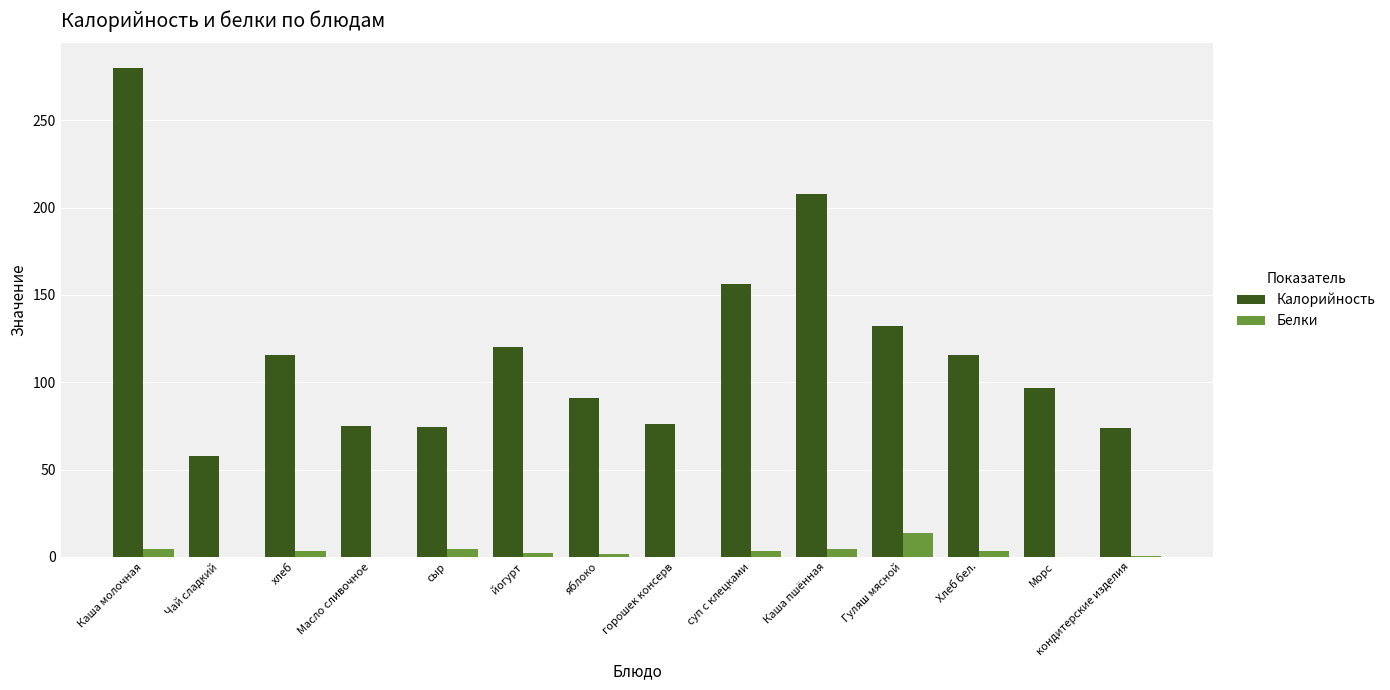

Is it true that Калорийность equals 85.7 at Чай сладкий?

False